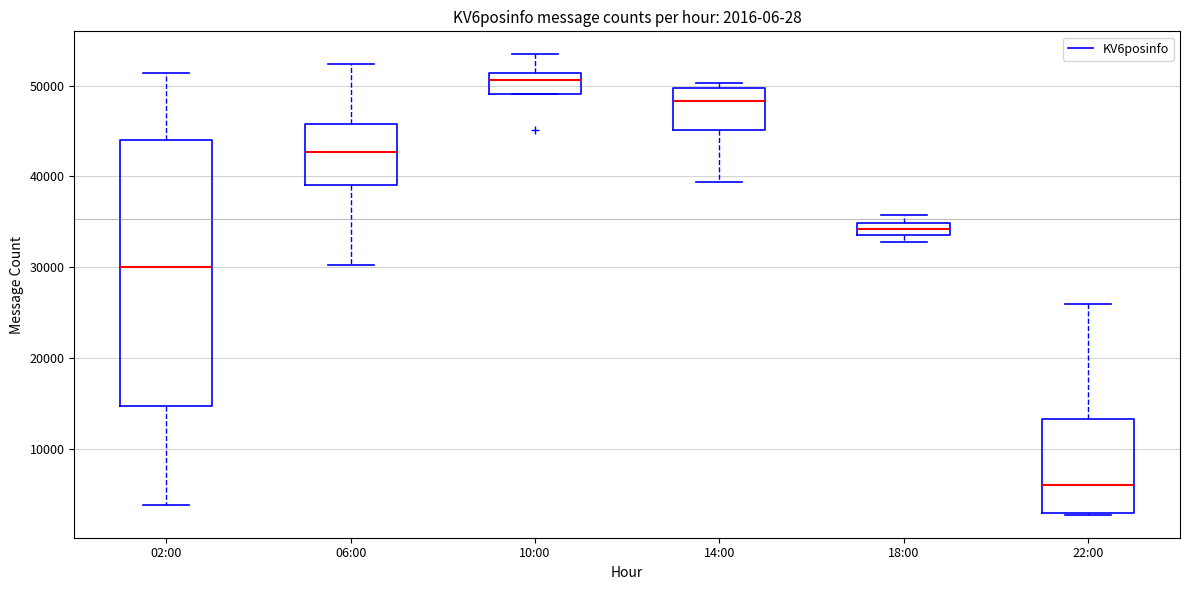

Which box has the lowest median line?

22:00